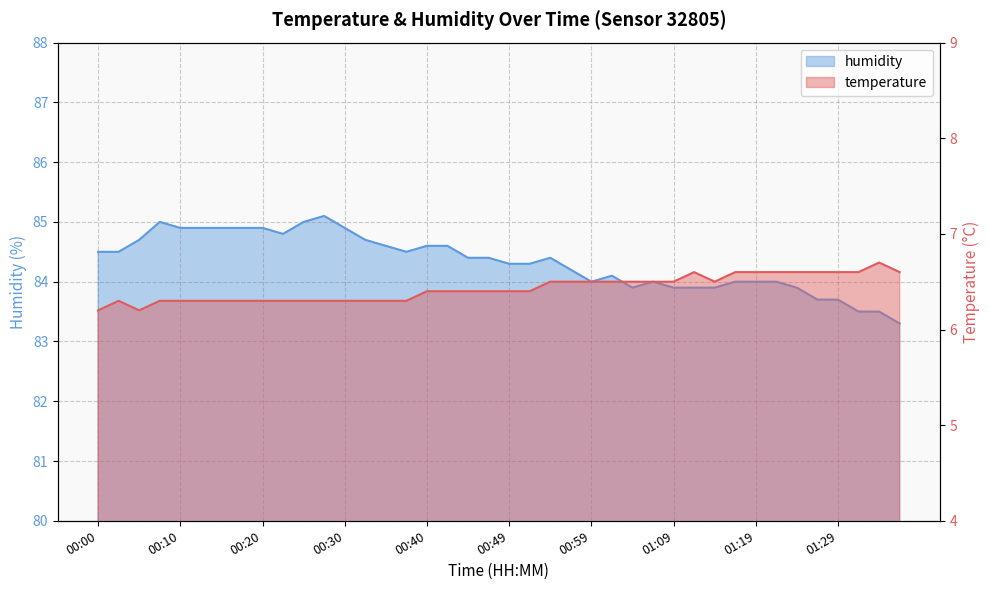

At which label does humidity reach its minimum?

01:36